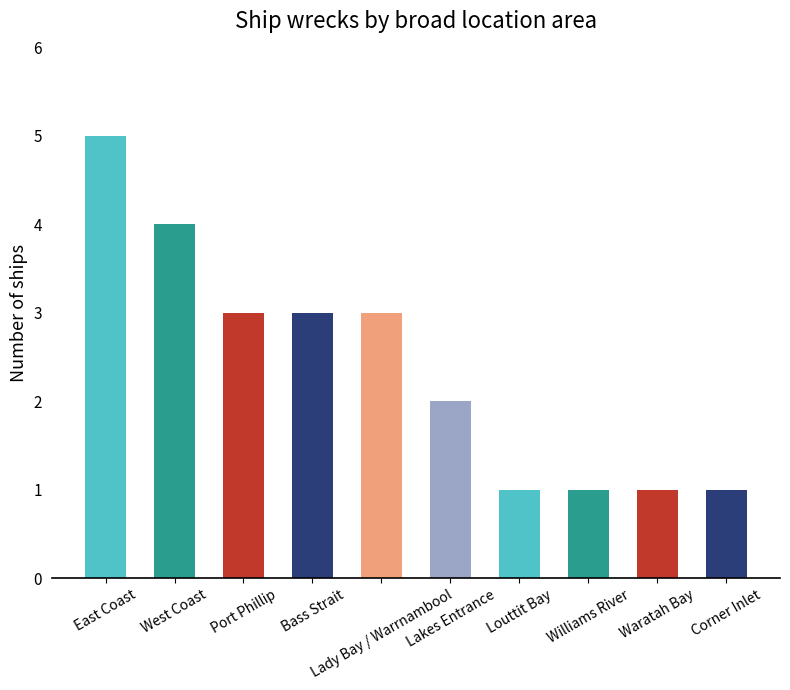

What is the change in value from East Coast to Lady Bay / Warrnambool?

-2